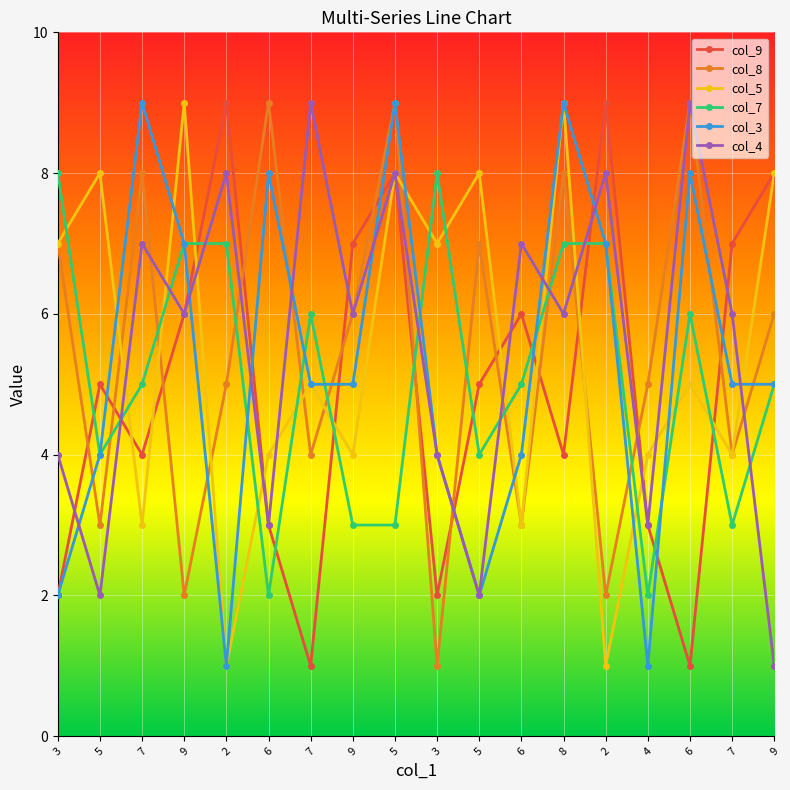

What are all the series names shown in the legend?

col_9, col_8, col_5, col_7, col_3, col_4